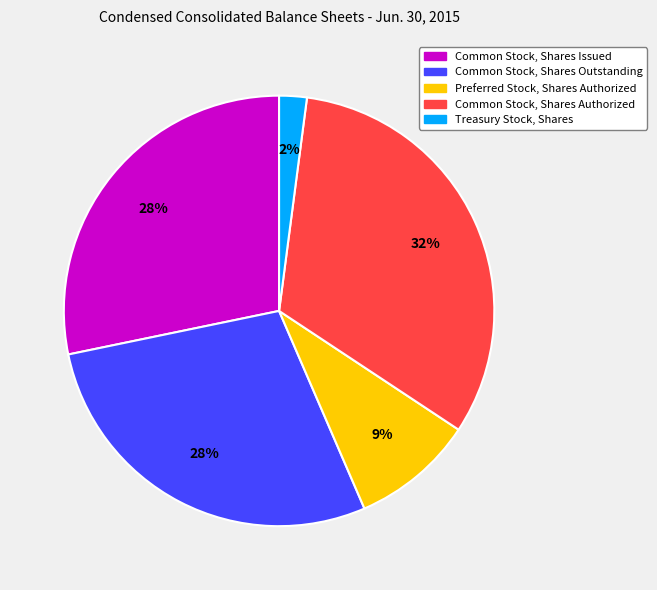

Is the sum of Preferred Stock, Shares Authorized and Treasury Stock, Shares greater than half?

No